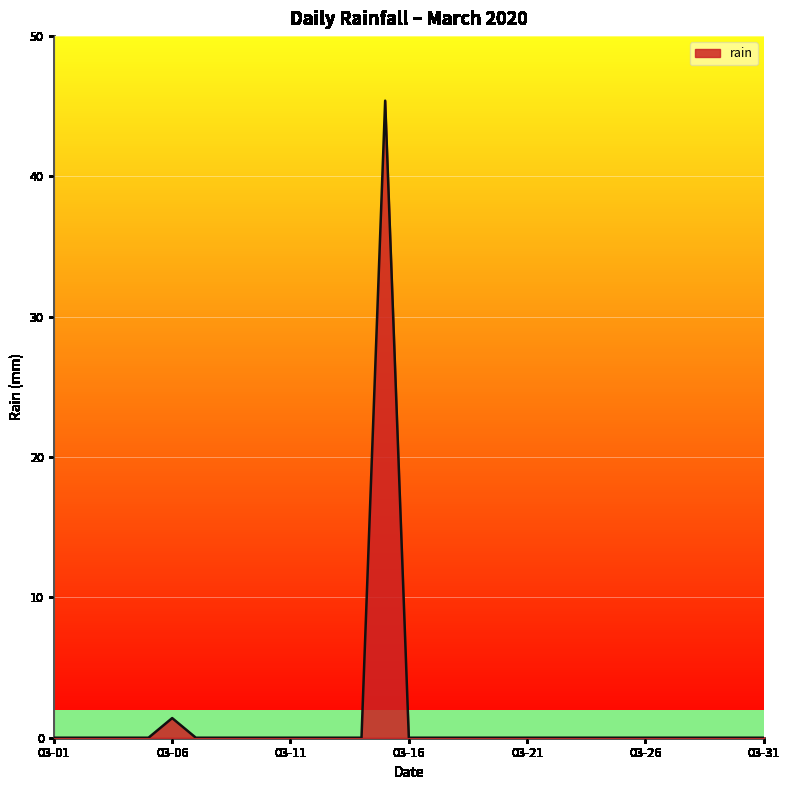

What is the maximum value shown in the chart?

45.4